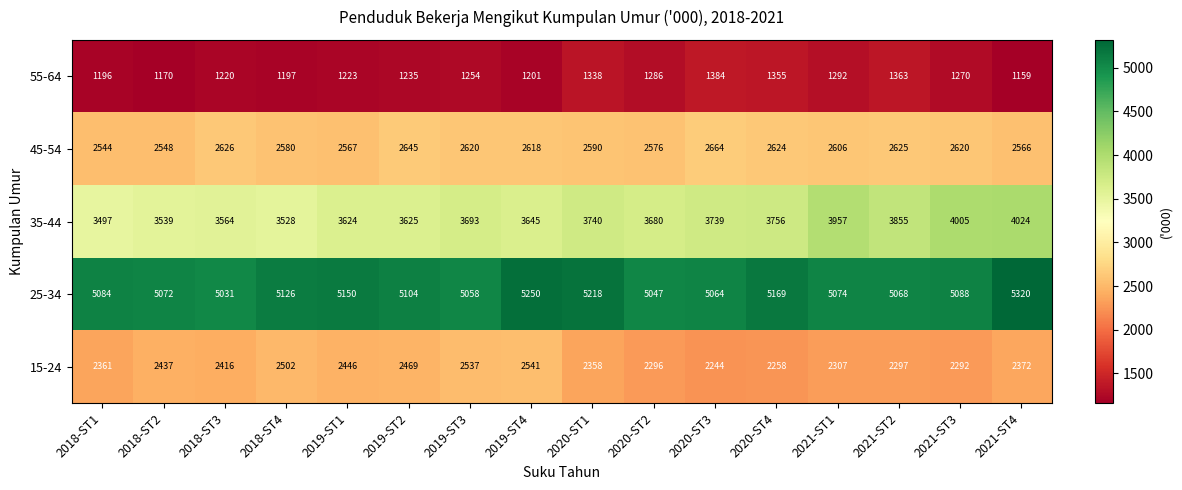

Which series has the largest range (max minus min)?

35-44